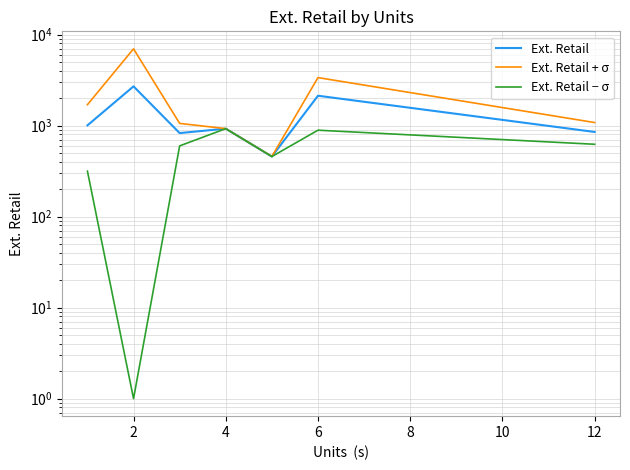

Which series has the widest spread of values?

Ext. Retail + σ